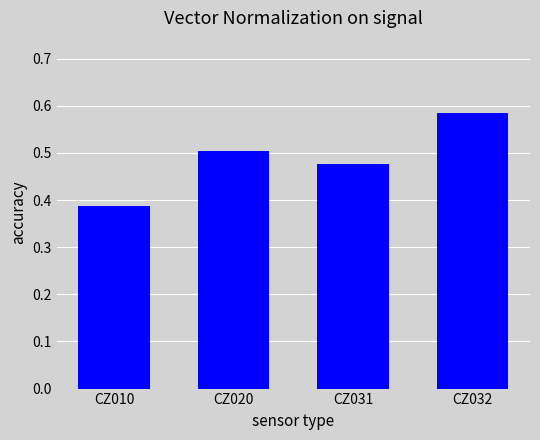

The value at CZ032 is 0.4. True or false?

False